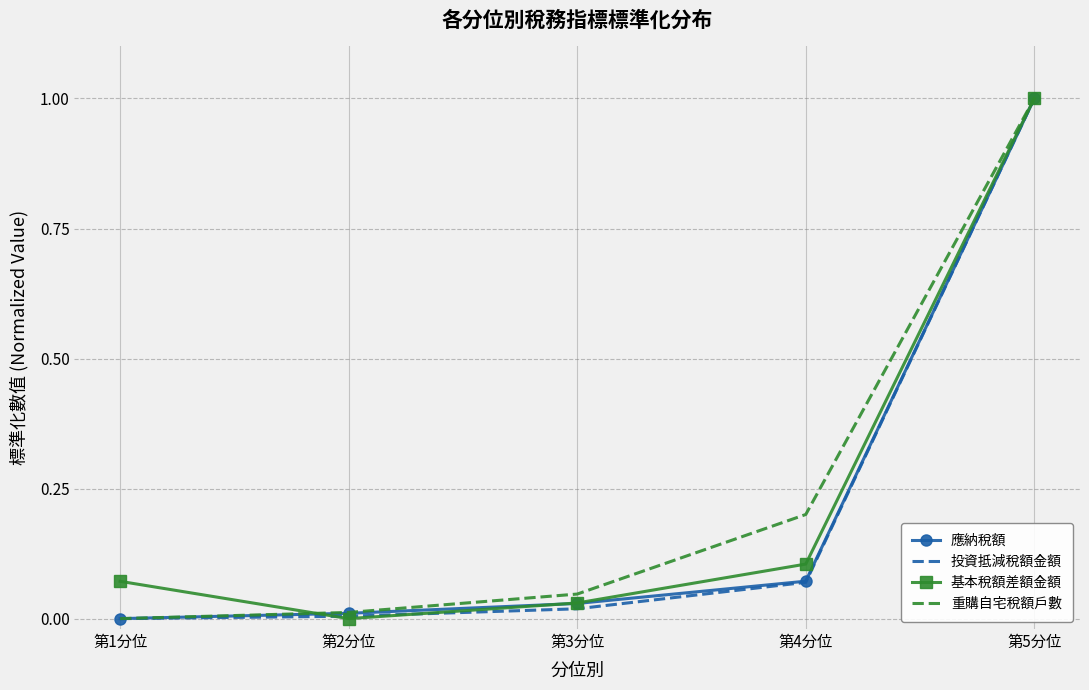

What is the total value across all series at 第4分位?

0.4